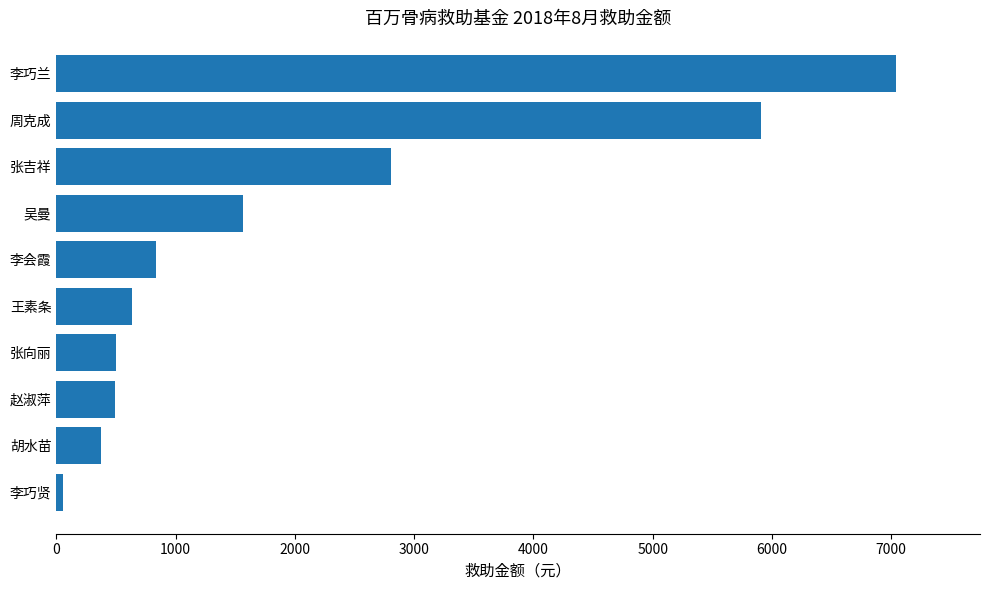

What is the difference between the second highest and second lowest values?

5529.5